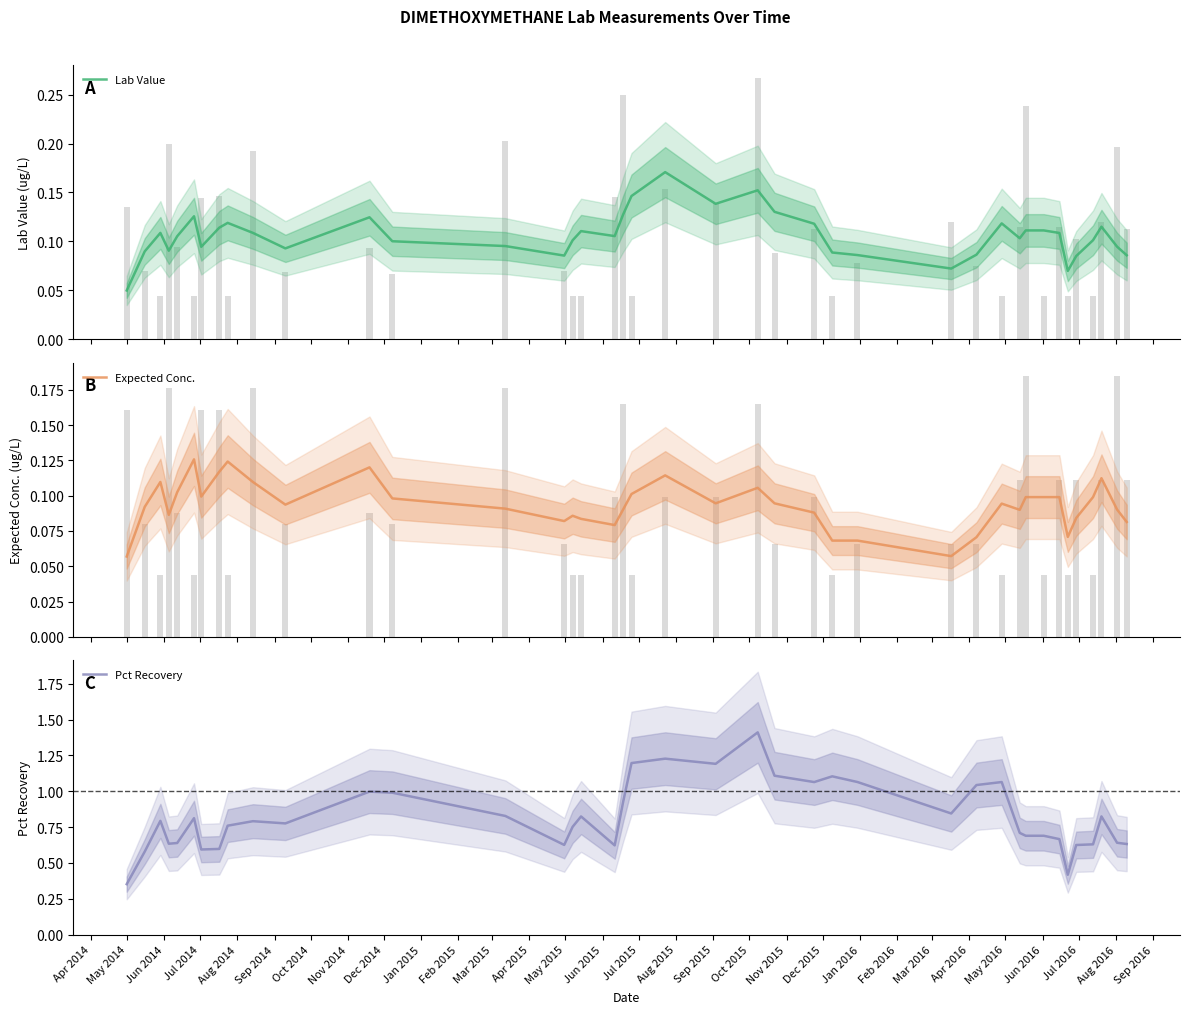

What is the highest value of the Pct Recovery series?

1.4